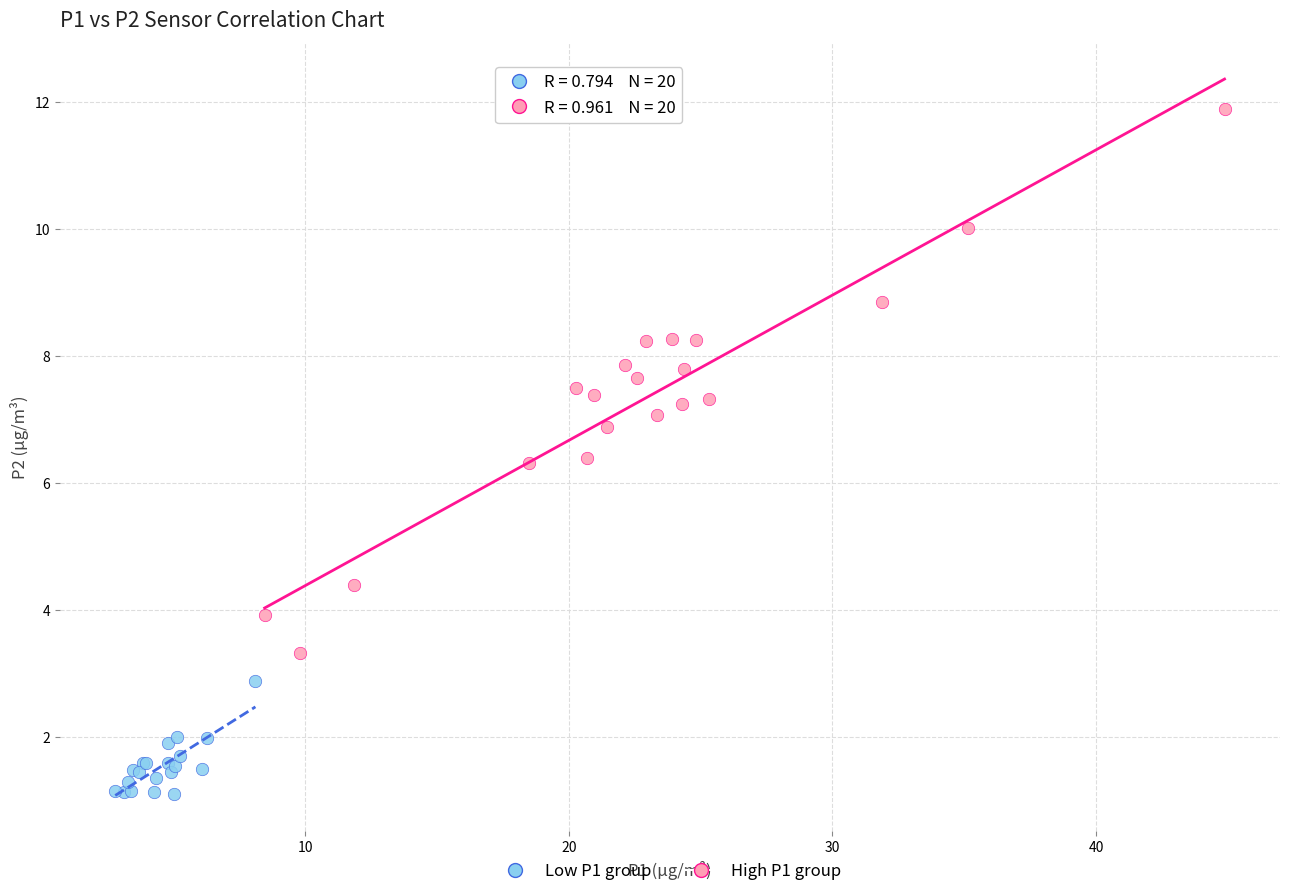

Which series has the largest Y range (max minus min)?

High P1 group